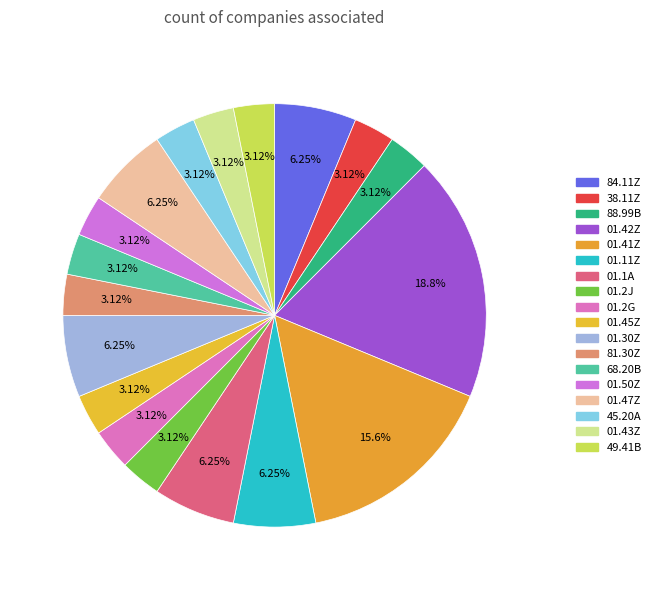

How many segments does this pie chart have?

18